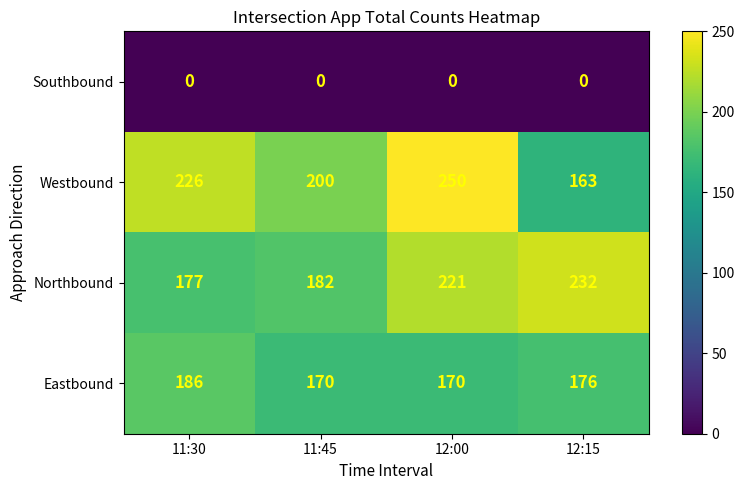

What is the greatest value displayed?

250